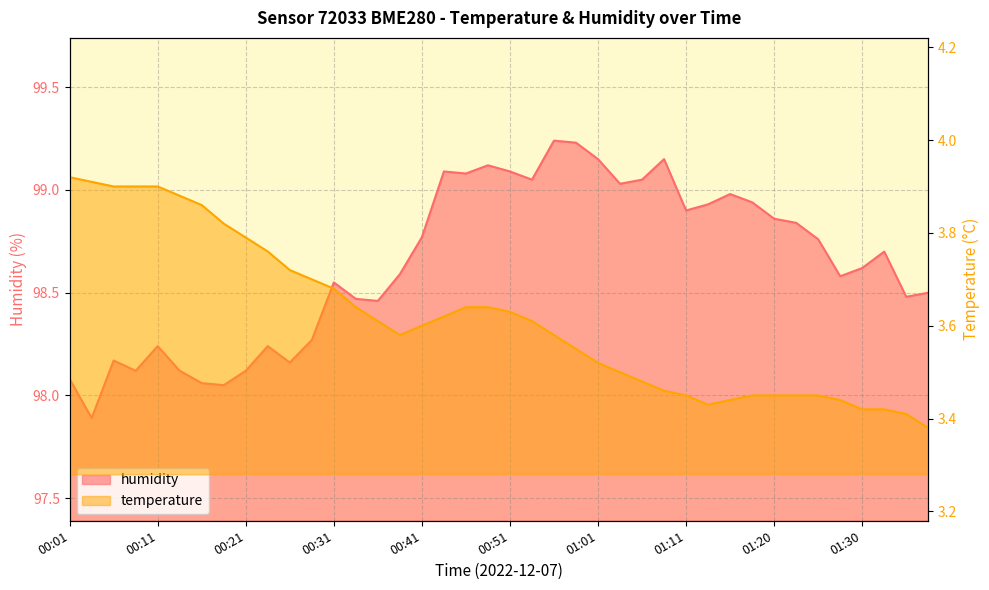

The temperature series shows 2.4 at 00:53. True or false?

False